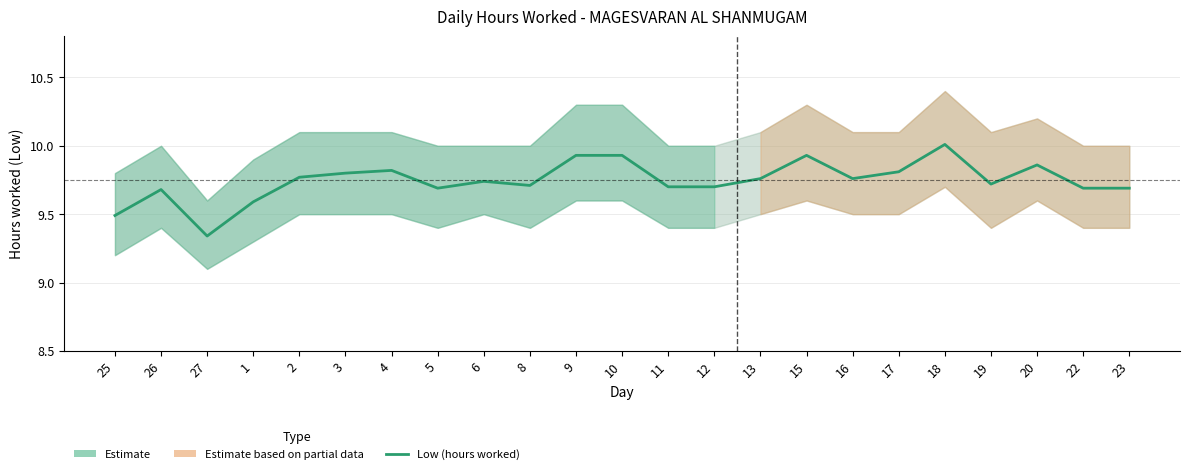

Rank the categories by value from highest to lowest.

18, 9, 10, 15, 20, 4, 17, 3, 2, 13, 16, 6, 19, 8, 11, 12, 5, 22, 23, 26, 1, 25, 27